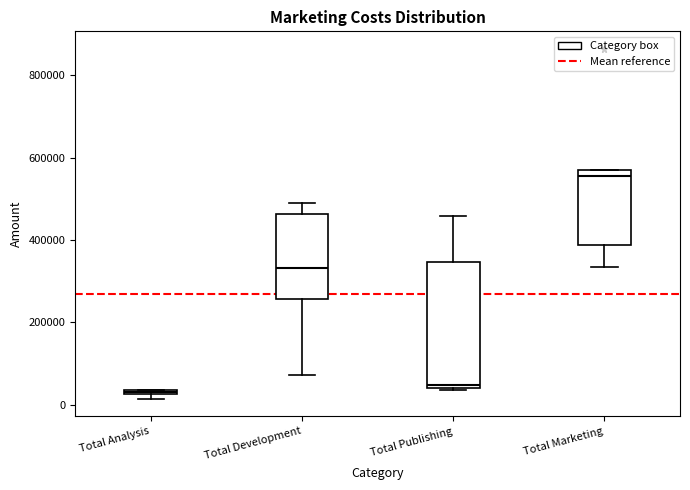

Where does the lower whisker of the box for Total Marketing end on the y-axis? The values are not printed on the chart, so give them approximately, as read against the axis.

340000